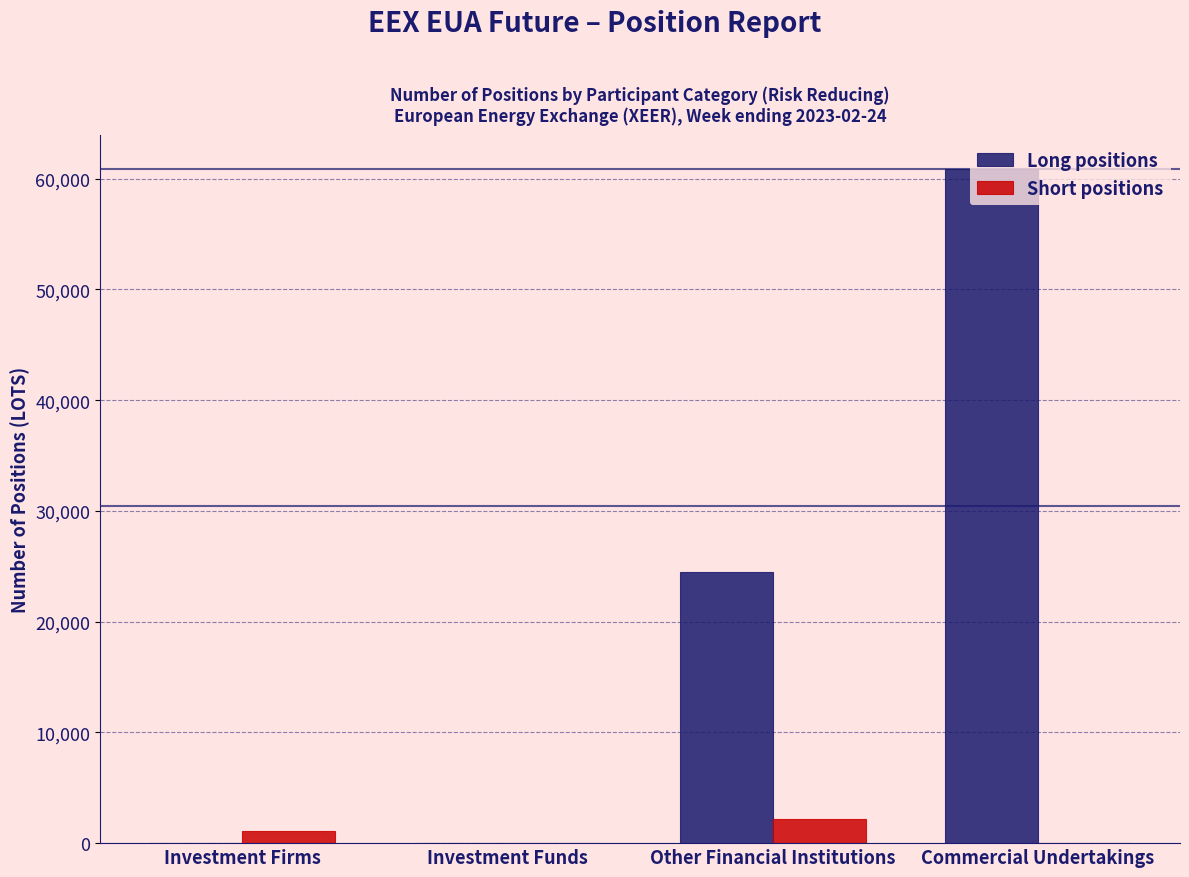

At which label does Long positions reach its peak?

Commercial Undertakings